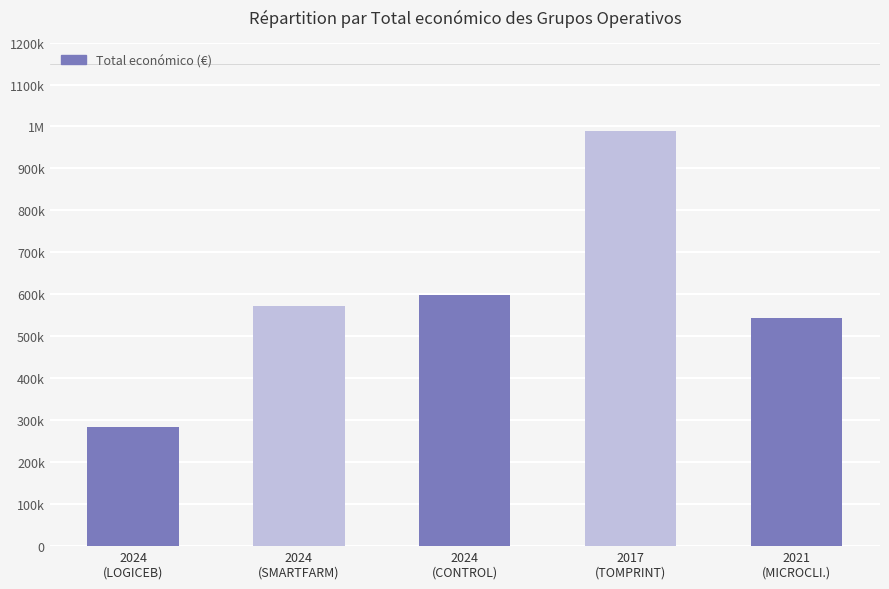

How many bars are there in total?

5